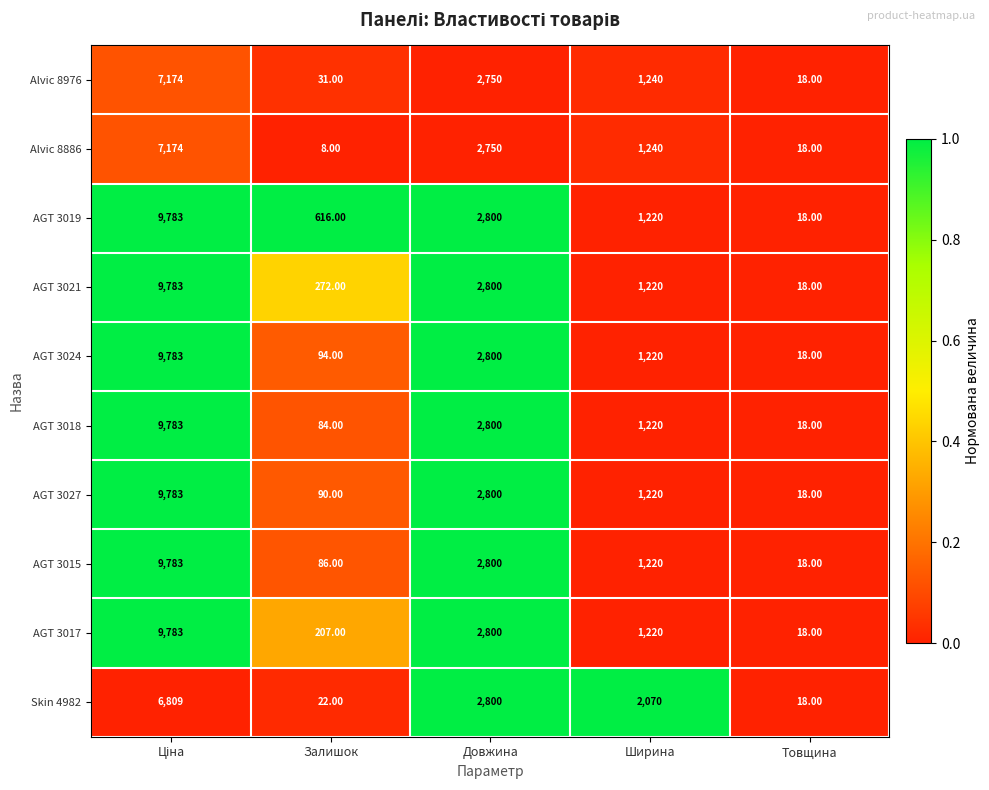

What is the sum of the AGT 3021 values at Ширина and Товщина?

1238